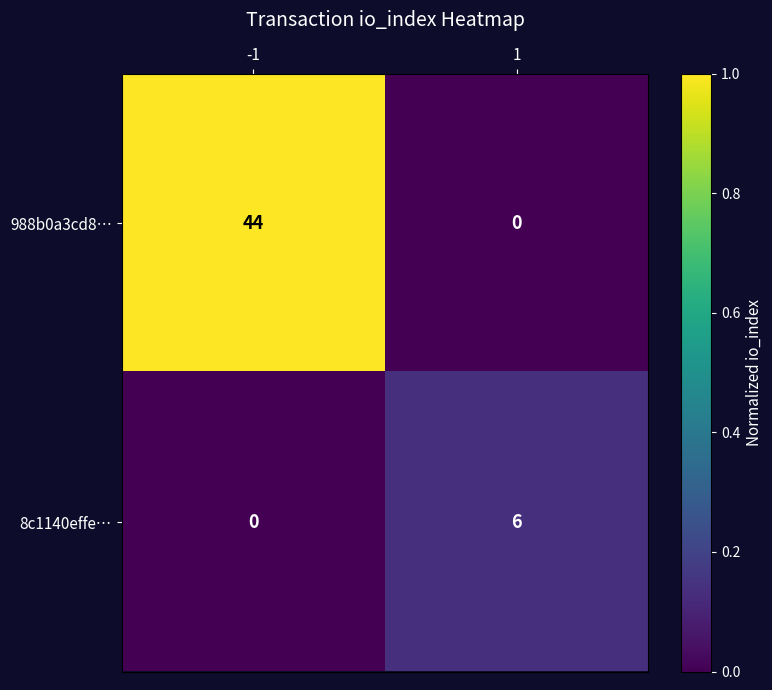

The value of 8c1140effe… at 1 is 8. True or false?

False